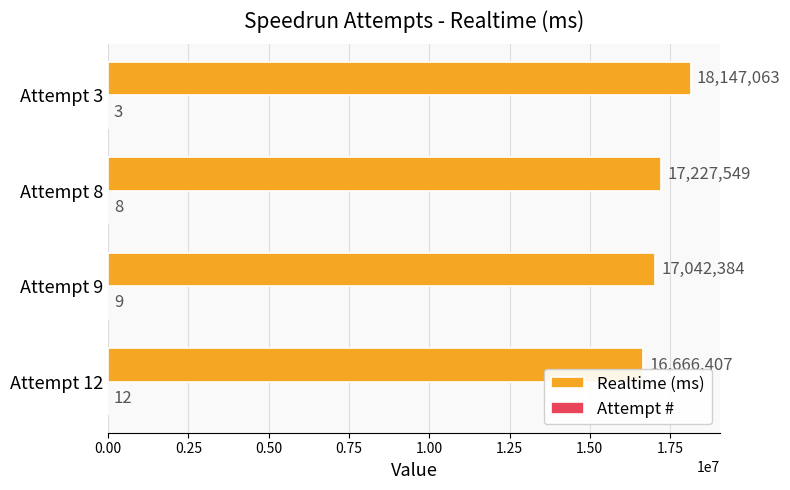

Between Attempt 9 and Attempt 3, which series saw the biggest shift?

Realtime (ms)